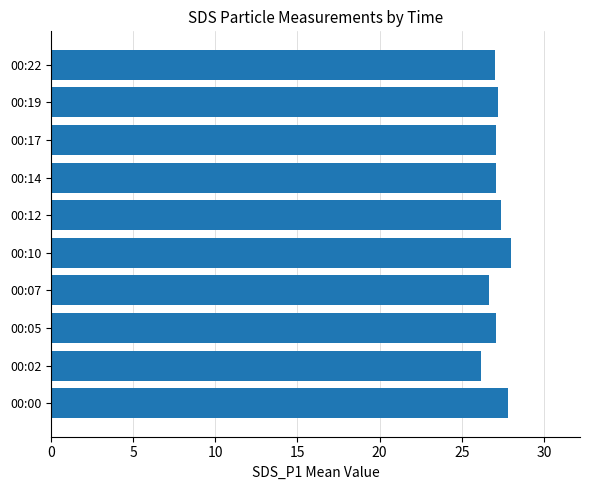

The value at 00:14 is 27.1. True or false?

True